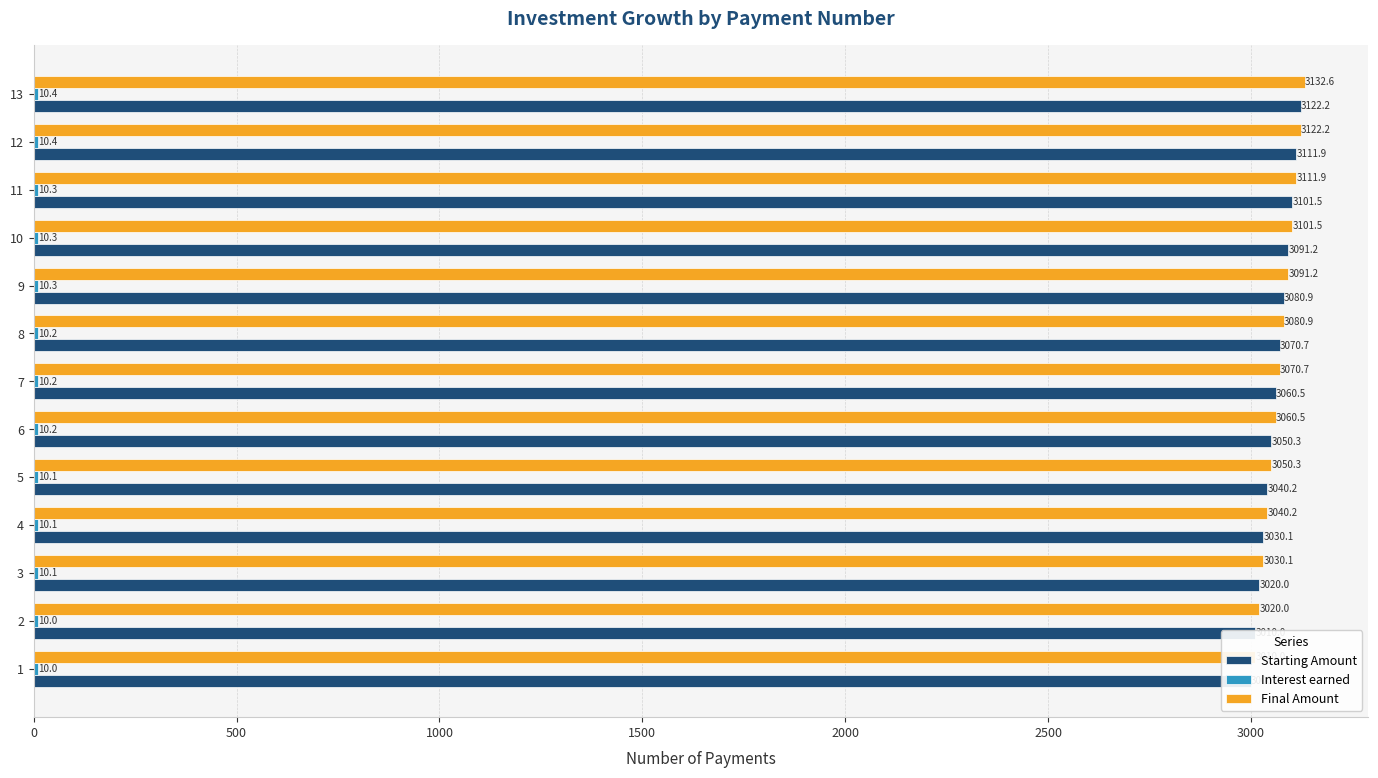

Rank the series by their maximum value, from highest to lowest.

Final Amount, Starting Amount, Interest earned